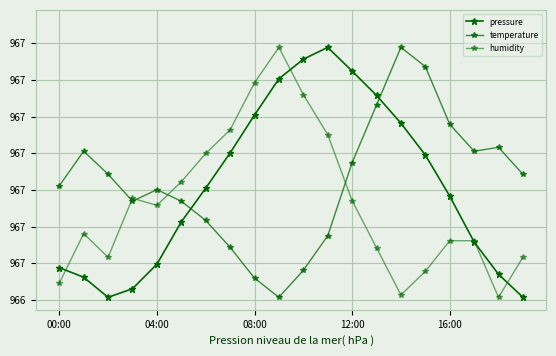

What is the value of the pressure point at the 16th from the left?

96689.6